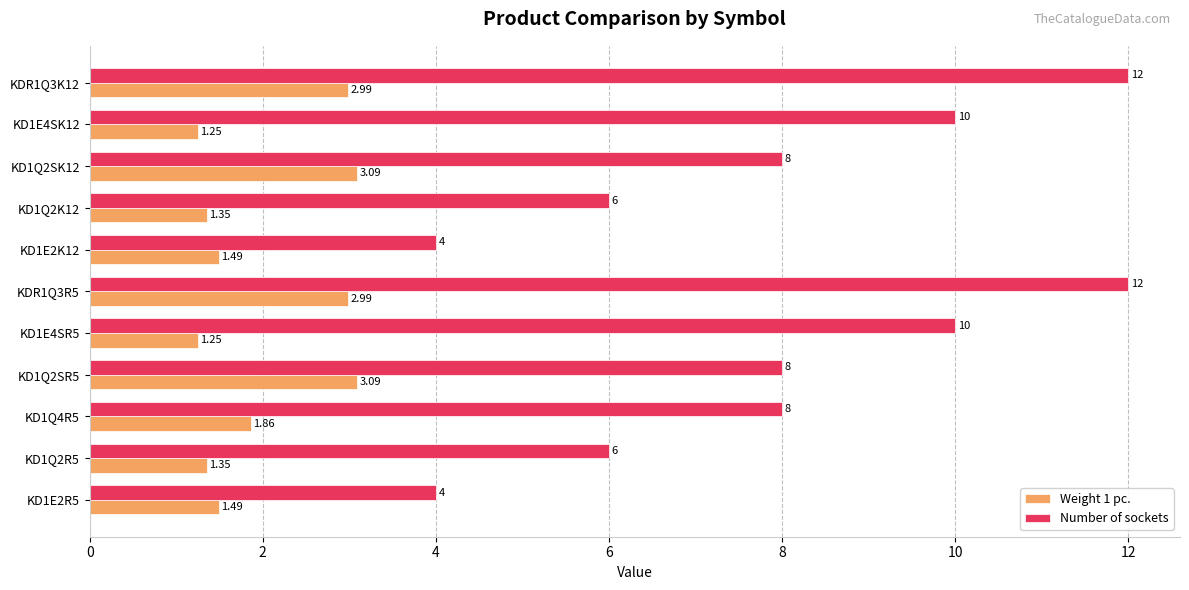

What are all the series names shown in the legend?

Weight 1 pc., Number of sockets